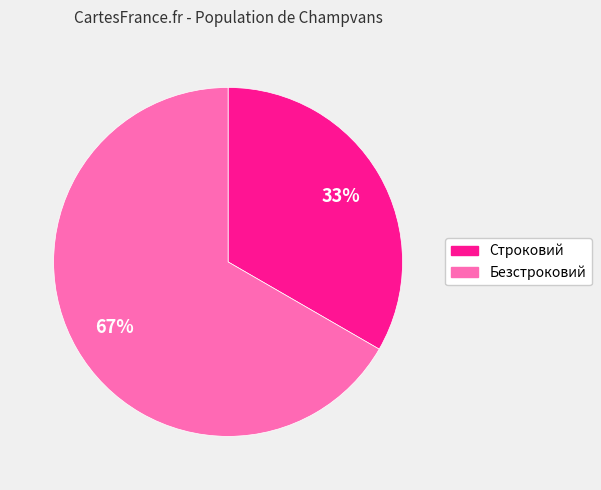

Count the number of slices in the pie.

2